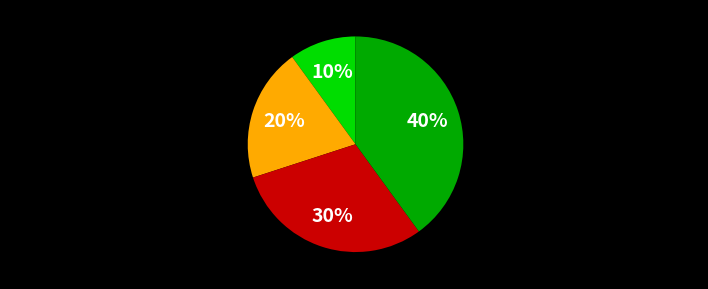

Is there any slice that represents more than half of the pie?

No